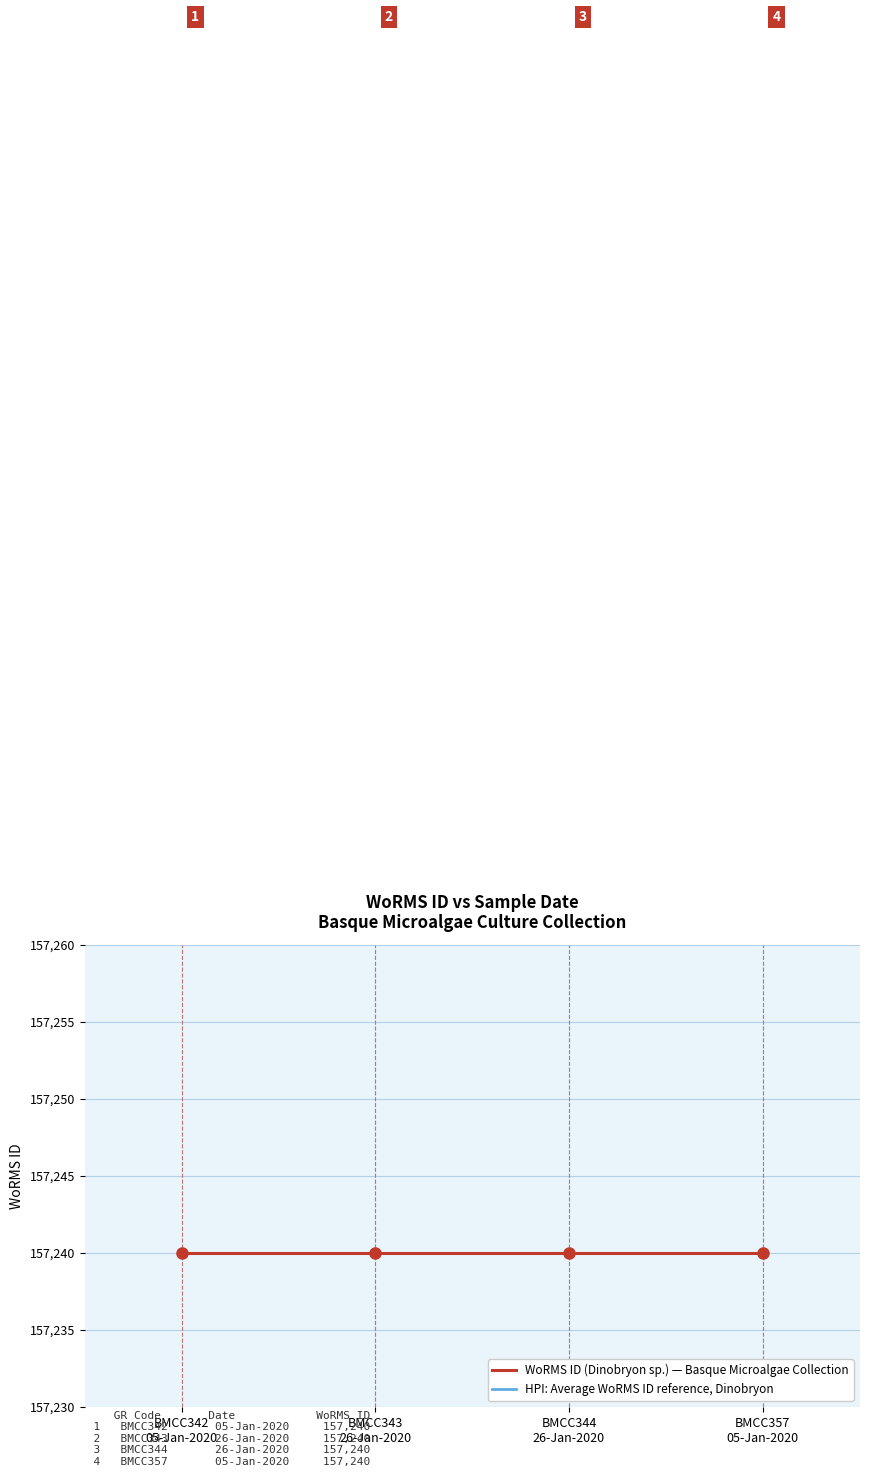

At which label does HPI: Average WoRMS ID reference, Dinobryon reach its peak?

BMCC342
05-Jan-2020